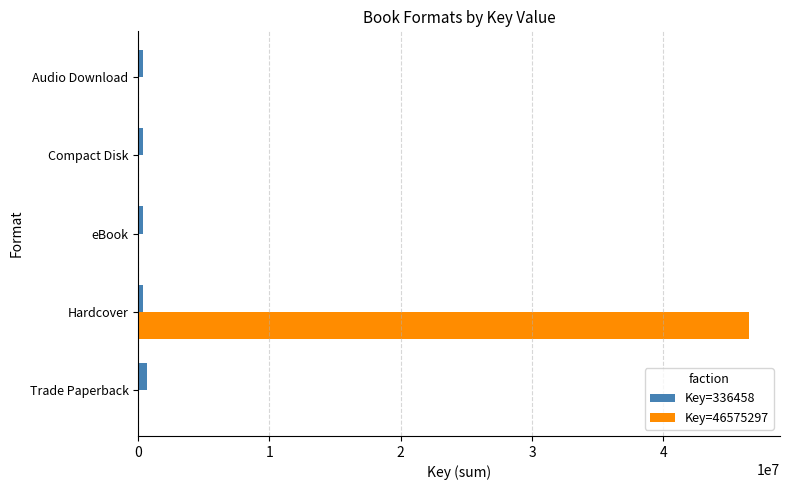

True or false: Key=46575297 has a value of 46575297 at Hardcover.

True